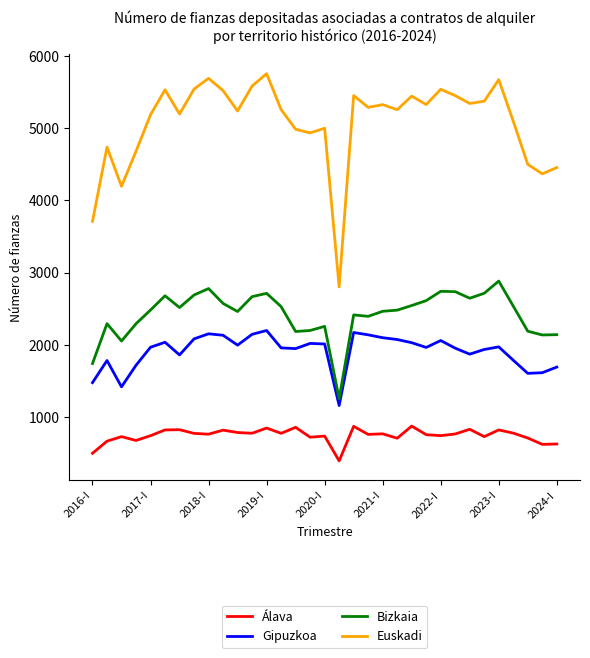

Which series has the widest spread of values?

Euskadi